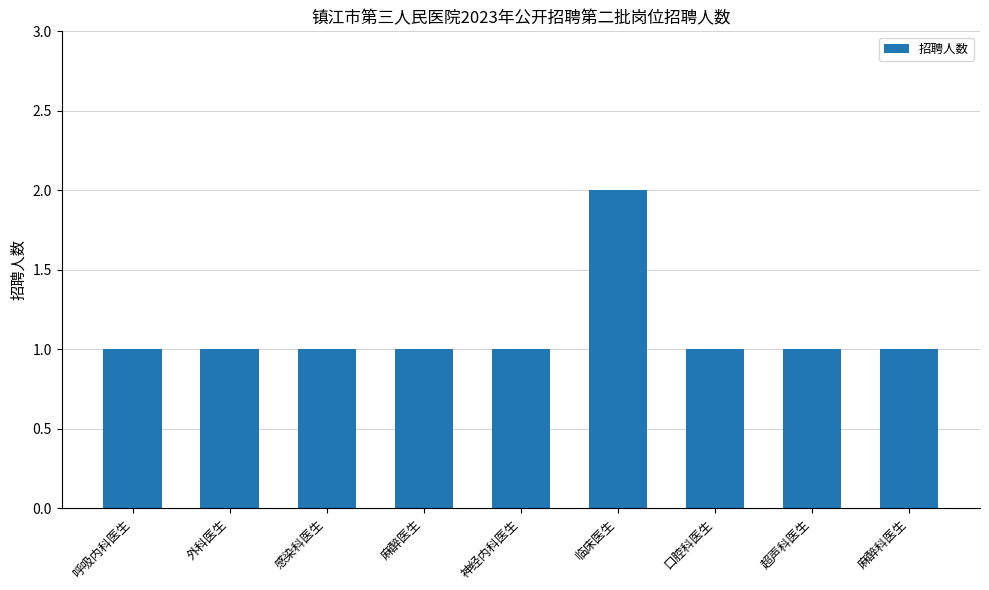

What is the label of the 7th bar from the right?

感染科医生